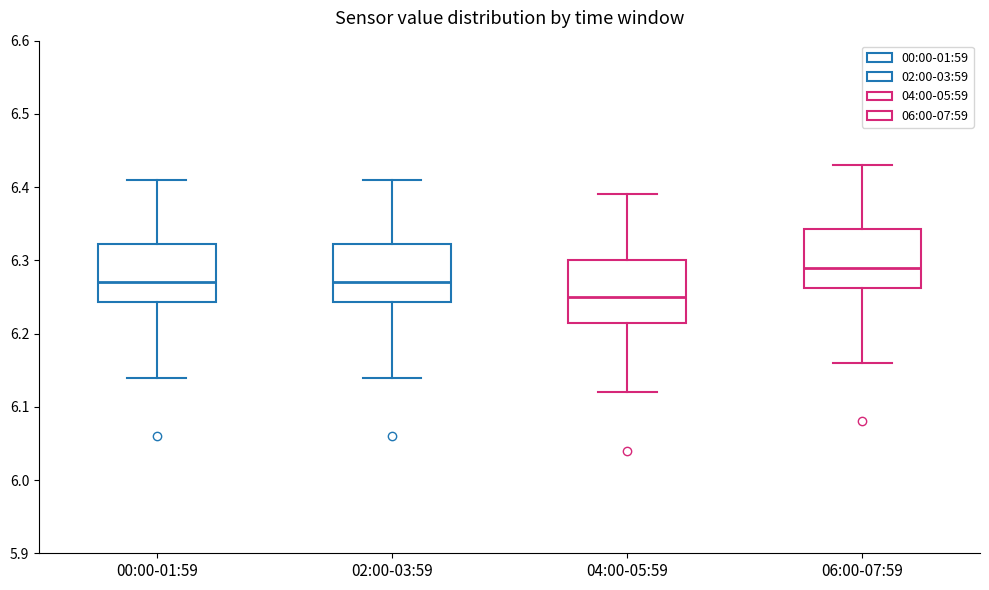

Reading left to right, transcribe this box plot: for each box, give where its median line is, the range the box spans, and where its two whiskers end, as read against the y-axis. The values are not printed on the chart, so give them approximately, as read against the axis.

00:00-01:59: median 6.27, box 6.24 to 6.32, whiskers 6.14 to 6.41
02:00-03:59: median 6.27, box 6.24 to 6.32, whiskers 6.14 to 6.41
04:00-05:59: median 6.25, box 6.22 to 6.30, whiskers 6.12 to 6.39
06:00-07:59: median 6.29, box 6.26 to 6.34, whiskers 6.16 to 6.43